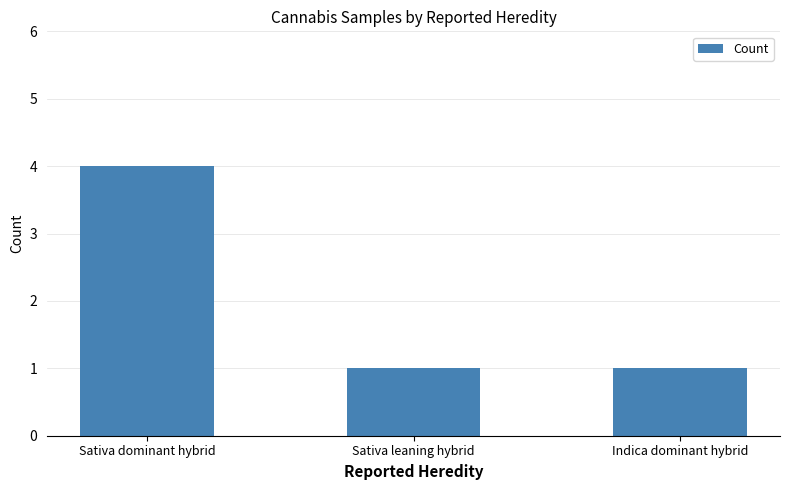

What is the difference between the maximum and minimum values?

3